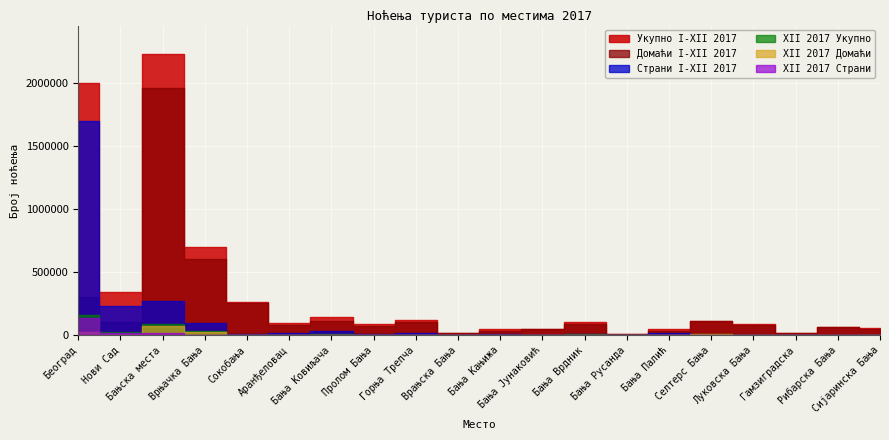

Between Сокобања and Рибарска Бања, which is larger?

Сокобања